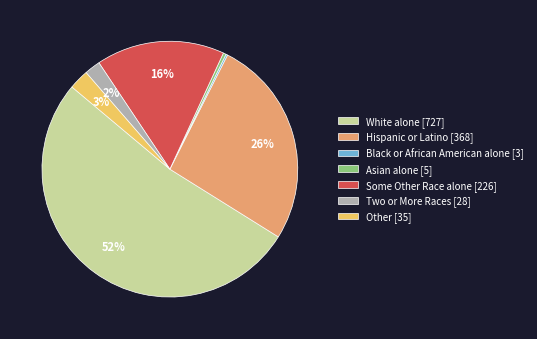

The Asian alone [5] slice represents 0% of the pie. True or false?

True